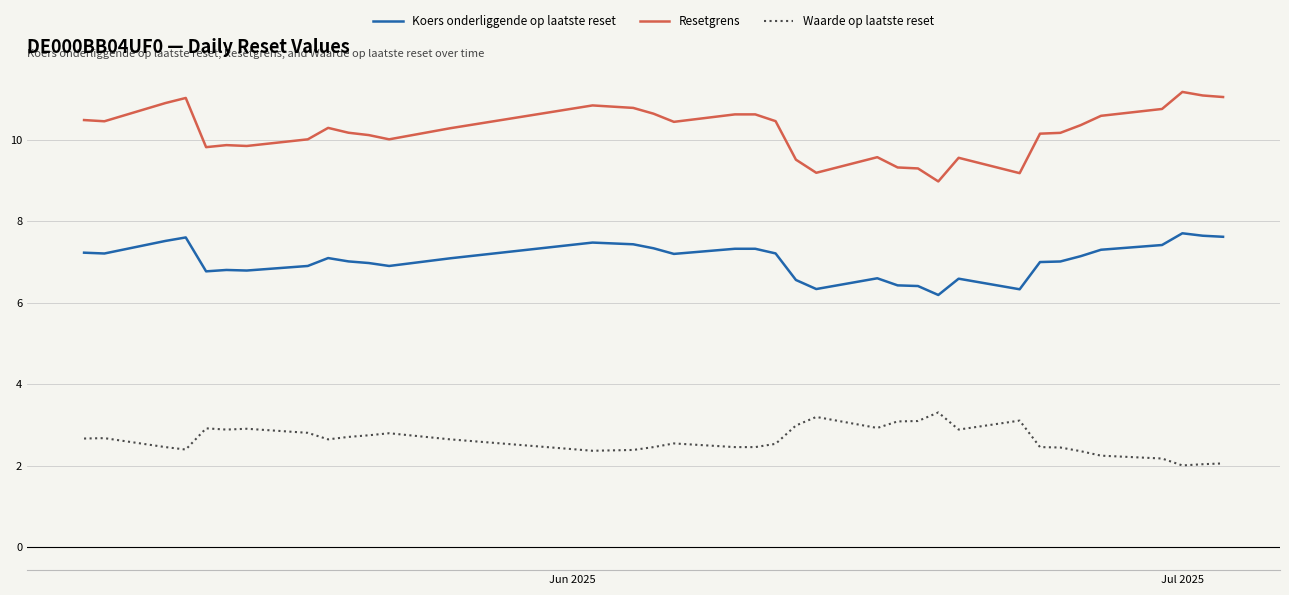

True or false: Resetgrens and Koers onderliggende op laatste reset cross at least once.

False